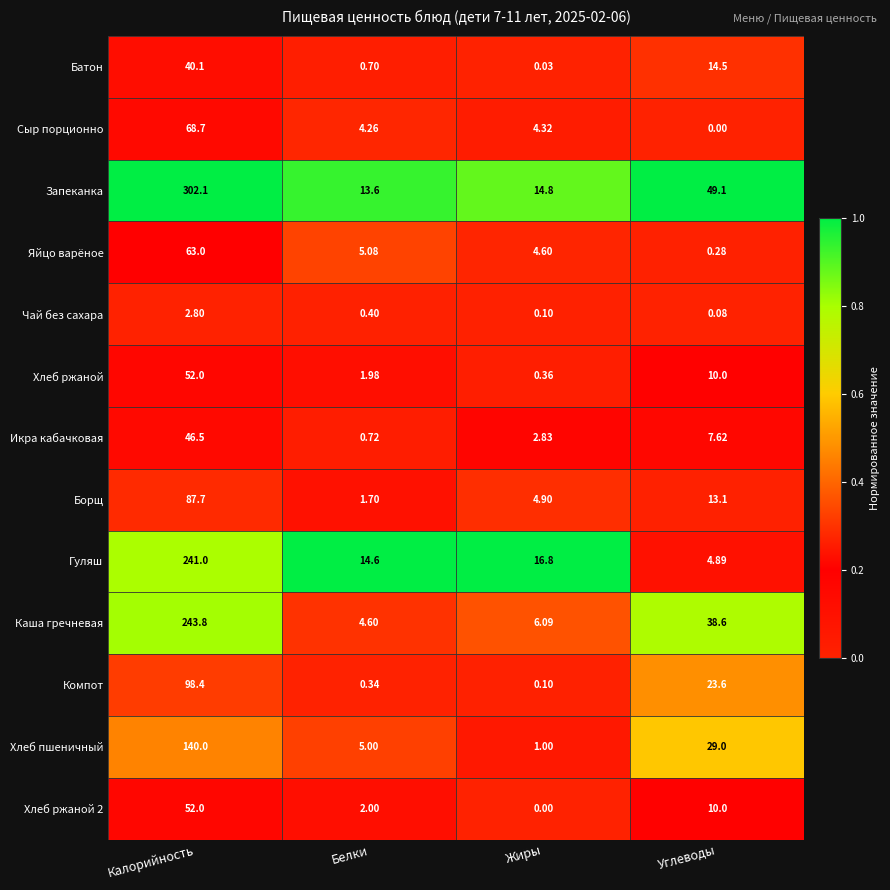

Rank the categories by Сыр порционно value from highest to lowest.

Калорийность, Жиры, Белки, Углеводы